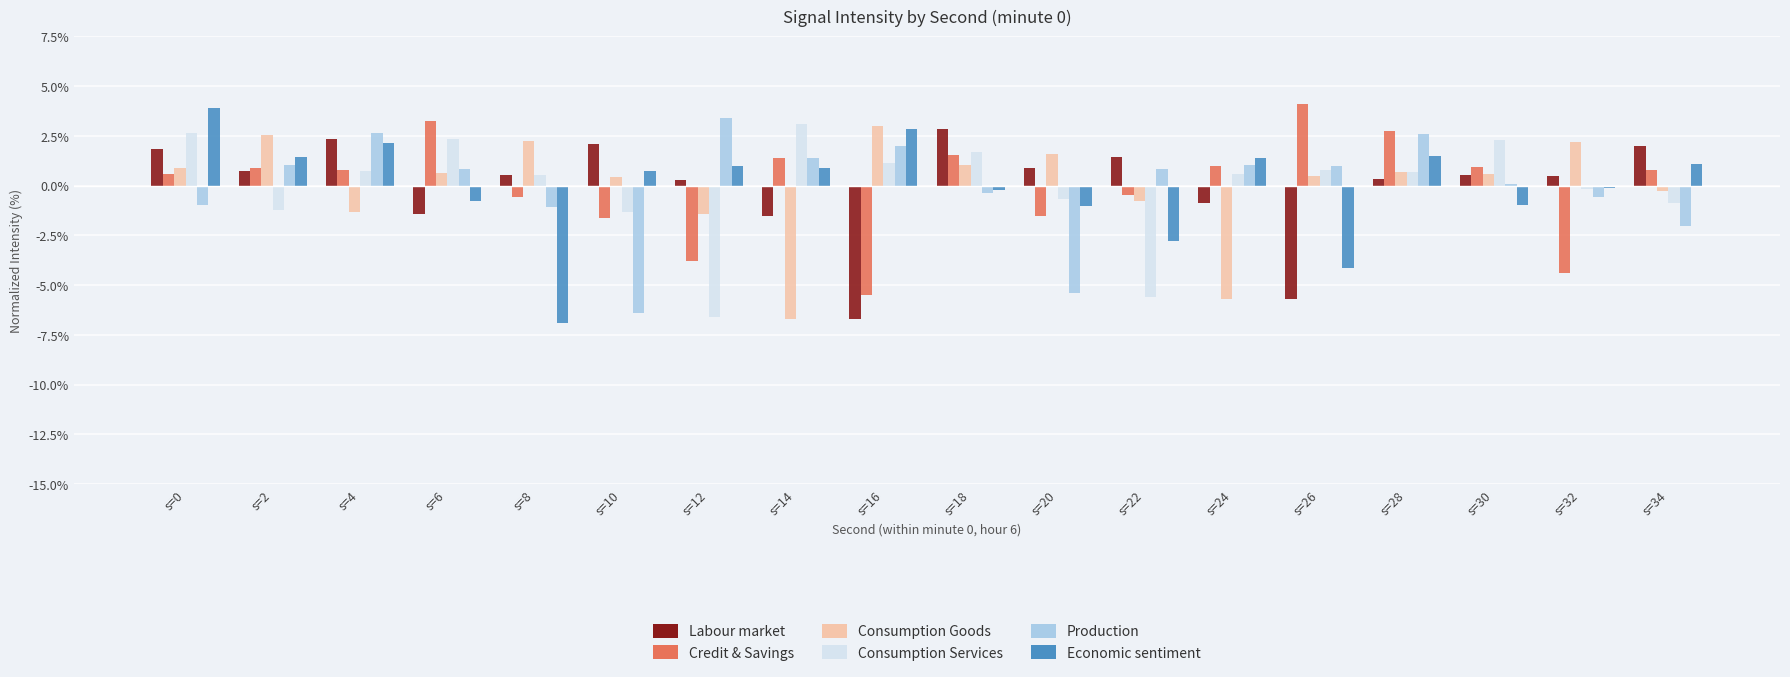

What is the difference between the highest and lowest values at s=20?

6.9